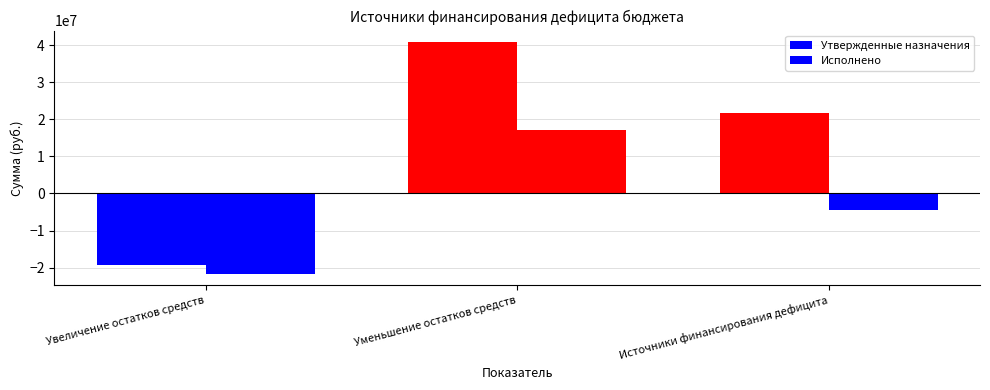

At which category does the chart reach its minimum across all series?

Увеличение остатков средств